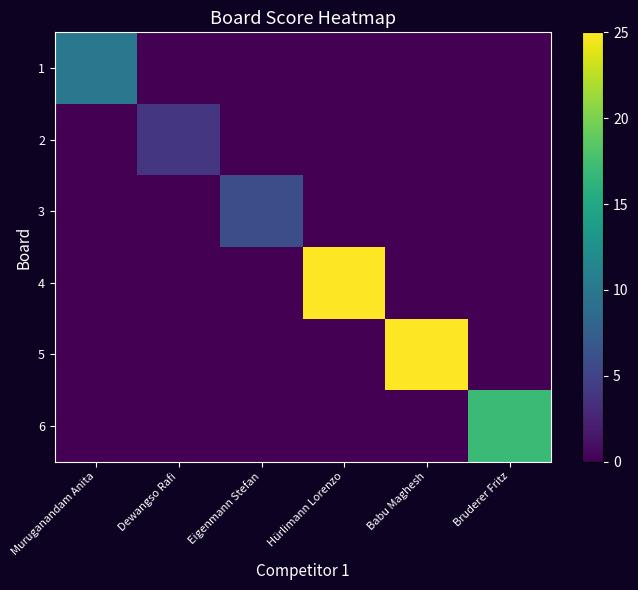

Reading right to left, list all the values displayed in this chart.

1: Bruderer Fritz=0	Babu Maghesh=0	Hürlimann Lorenzo=0	Eigenmann Stefan=0	Dewangso Rafi=0	Muruganandam Anita=10
2: Bruderer Fritz=0	Babu Maghesh=0	Hürlimann Lorenzo=0	Eigenmann Stefan=0	Dewangso Rafi=4	Muruganandam Anita=0
3: Bruderer Fritz=0	Babu Maghesh=0	Hürlimann Lorenzo=0	Eigenmann Stefan=6	Dewangso Rafi=0	Muruganandam Anita=0
4: Bruderer Fritz=0	Babu Maghesh=0	Hürlimann Lorenzo=25	Eigenmann Stefan=0	Dewangso Rafi=0	Muruganandam Anita=0
5: Bruderer Fritz=0	Babu Maghesh=25	Hürlimann Lorenzo=0	Eigenmann Stefan=0	Dewangso Rafi=0	Muruganandam Anita=0
6: Bruderer Fritz=17	Babu Maghesh=0	Hürlimann Lorenzo=0	Eigenmann Stefan=0	Dewangso Rafi=0	Muruganandam Anita=0